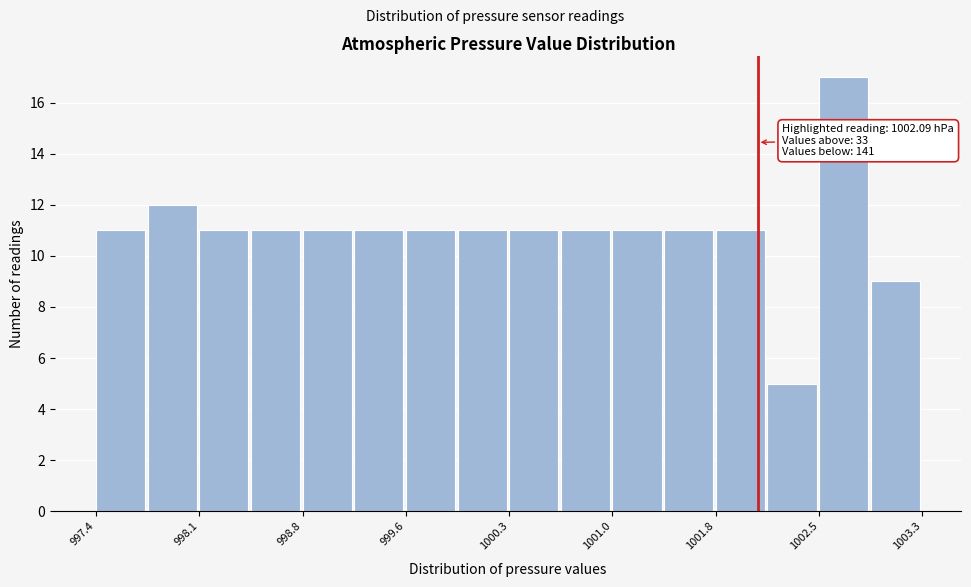

Around what value on the x-axis is the tallest bar? Give the approximate position of its centre, as read against the axis.

1002.7